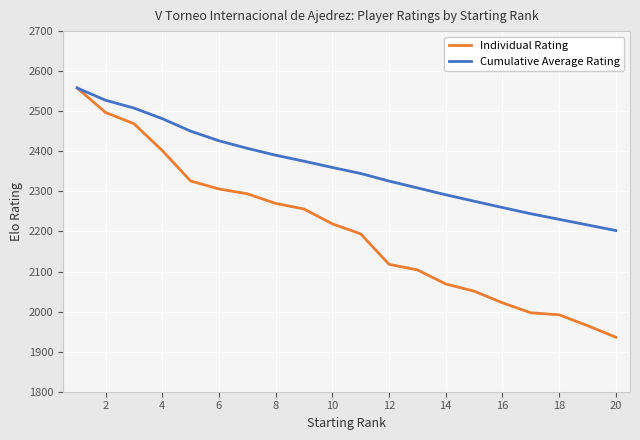

Rank the series by their average value, from lowest to highest.

Individual Rating, Cumulative Average Rating